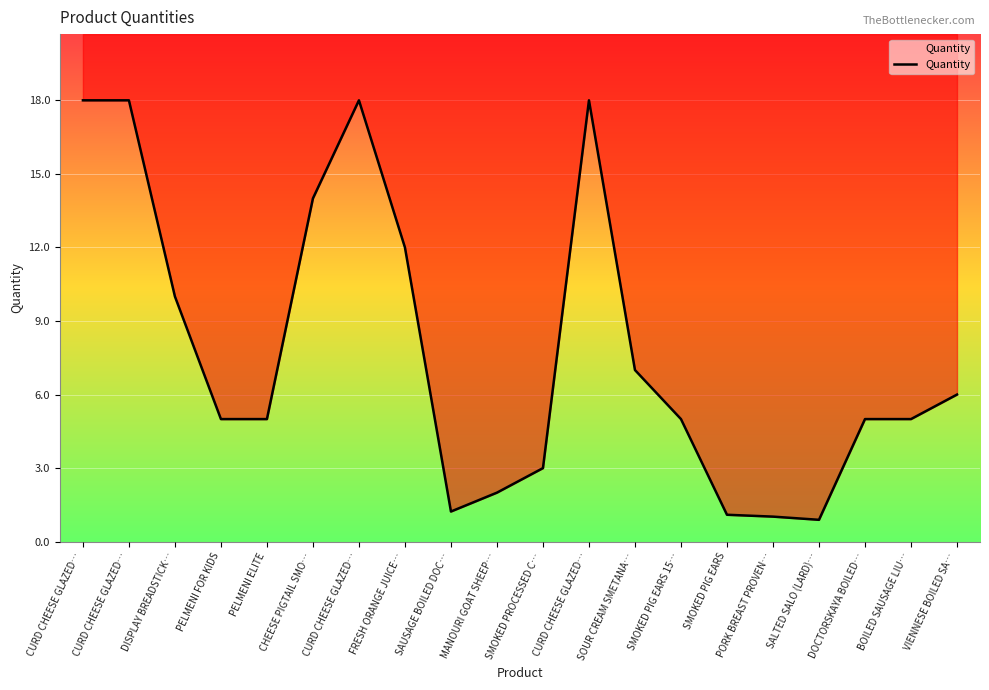

What is the average value?

7.8